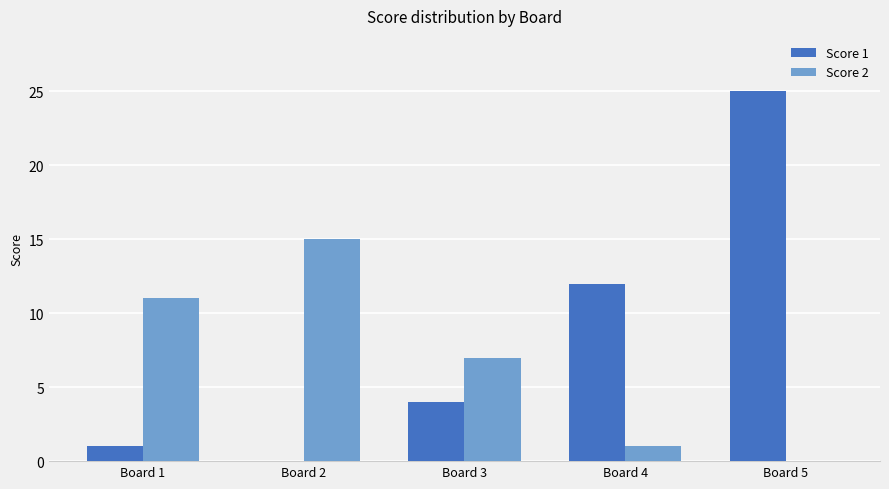

What is the highest value of the Score 2 series?

15